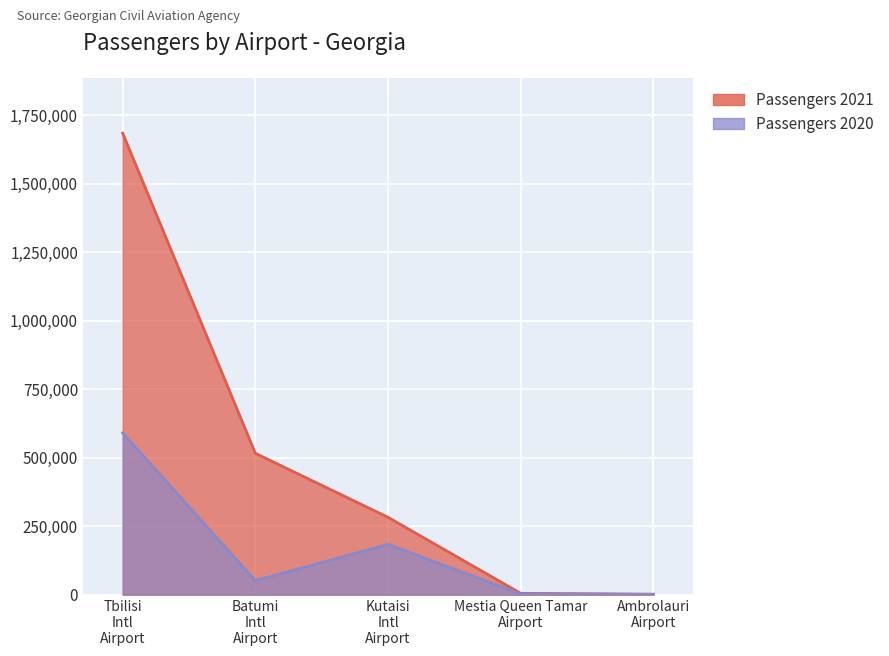

Is the value of Passengers 2021 at Batumi Intl Airport greater than the value of Passengers 2020 at Mestia Queen Tamar Airport?

Yes